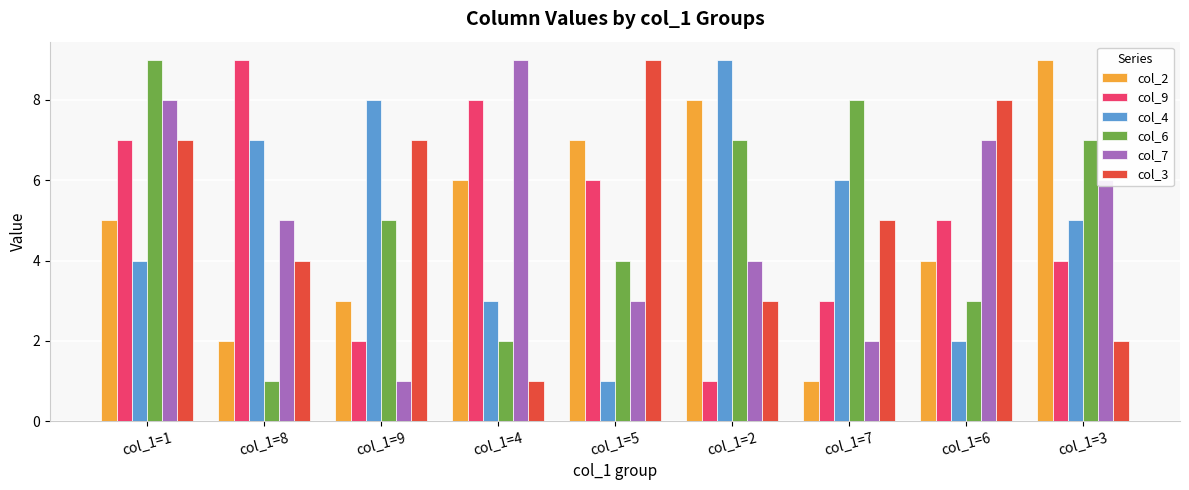

Read the col_9 value at col_1=9.

2